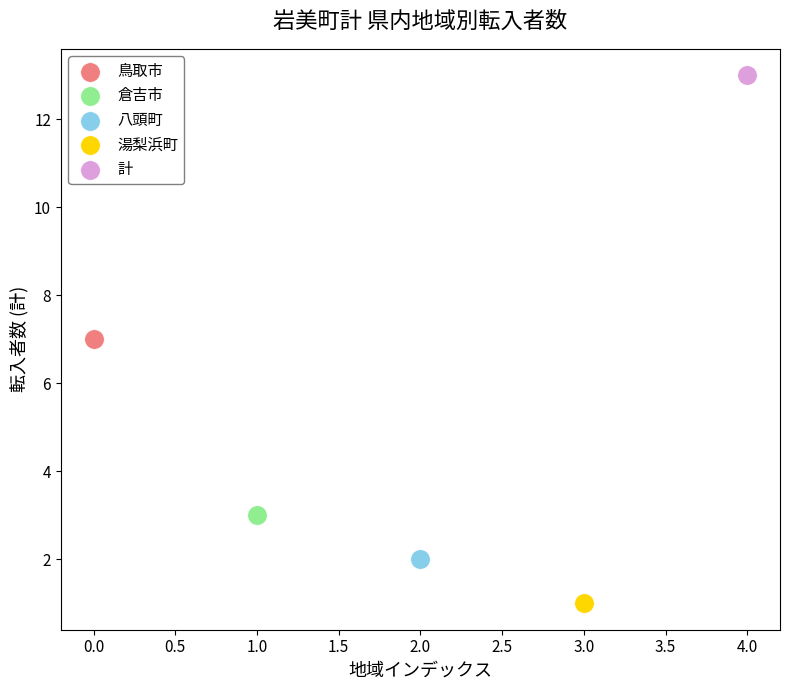

Which series contains the lowest Y value?

湯梨浜町